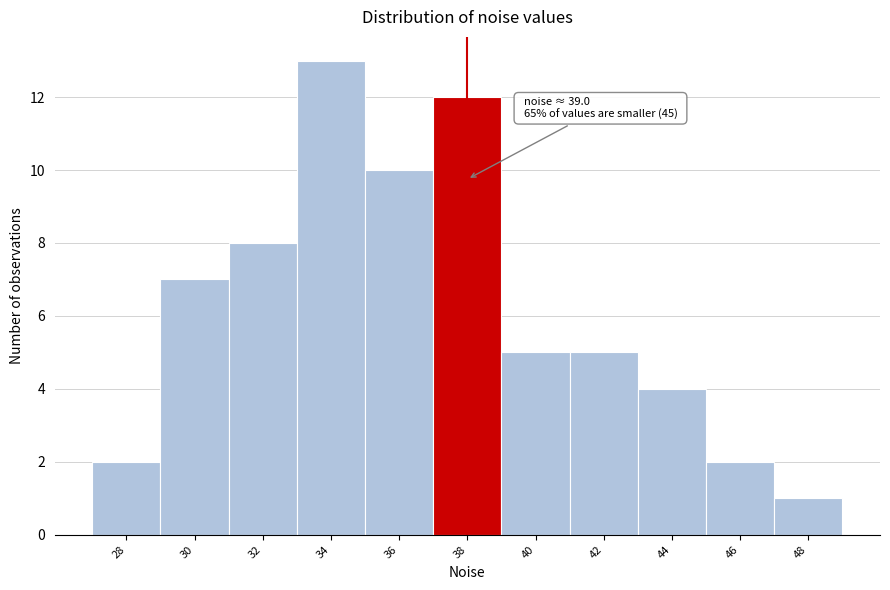

Reading left to right, what are all the values shown in this chart?

2	7	8	13	10	12	5	5	4	2	1